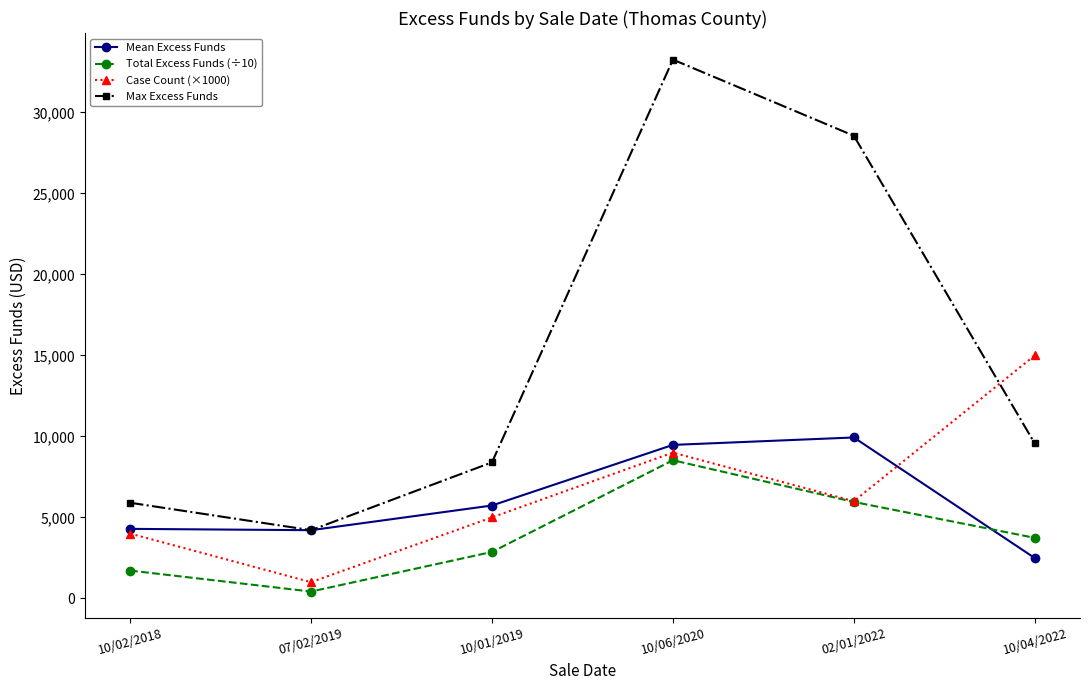

Is the value of Max Excess Funds at 10/06/2020 greater than the value of Mean Excess Funds at 07/02/2019?

Yes